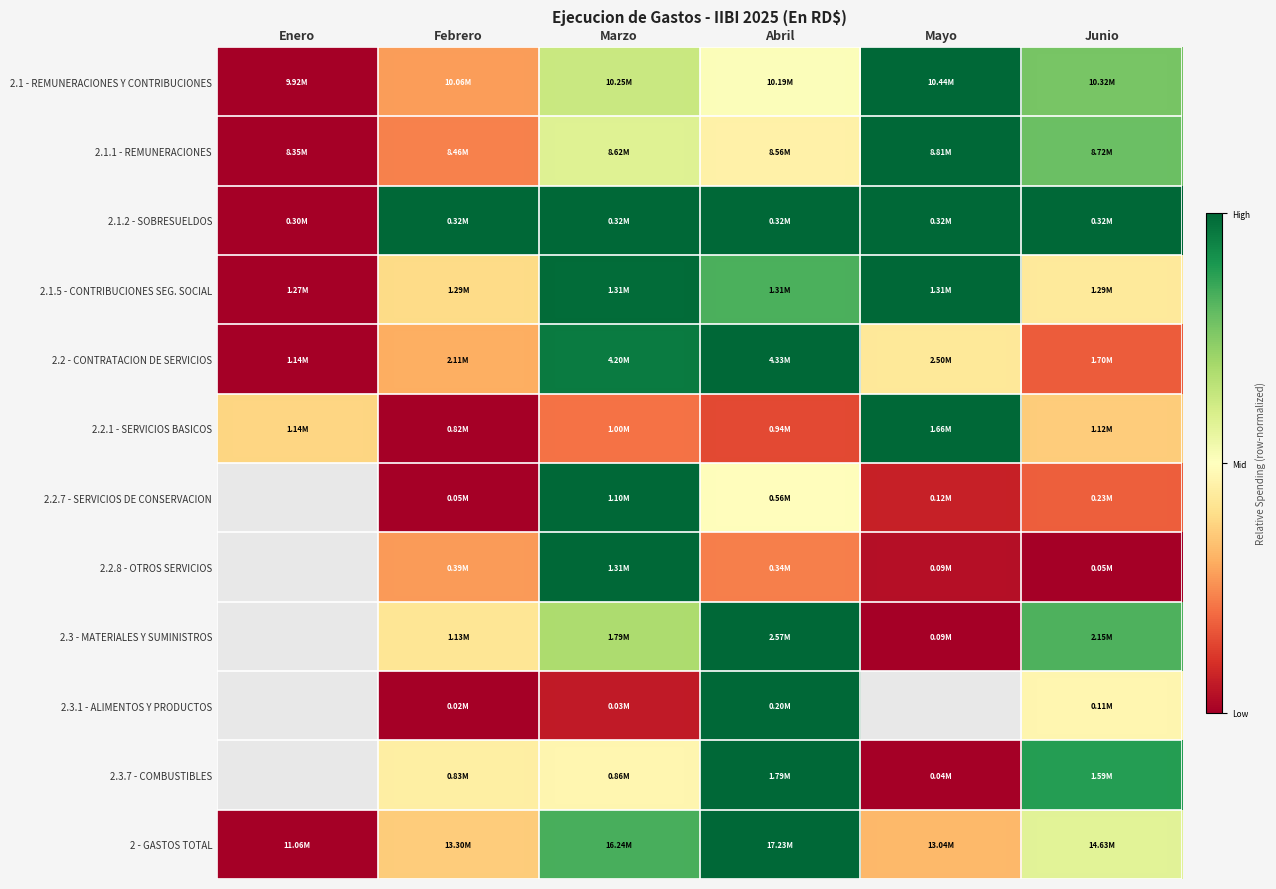

How many categories are shown in the chart?

6